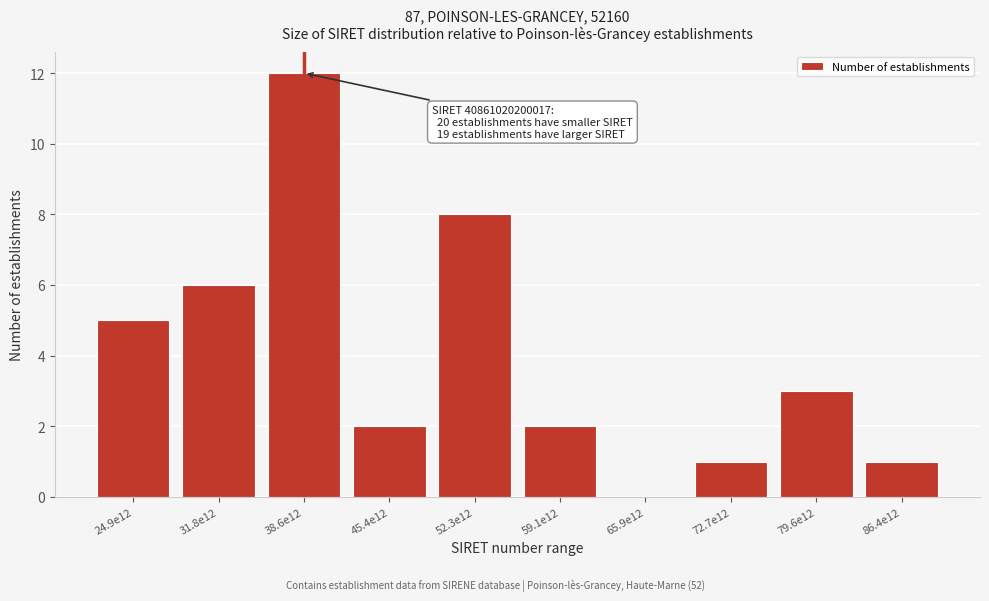

Reading left to right, what are all the values shown in this chart?

24.9e12=5	31.8e12=6	38.6e12=12	45.4e12=2	52.3e12=8	59.1e12=2	65.9e12=0	72.7e12=1	79.6e12=3	86.4e12=1